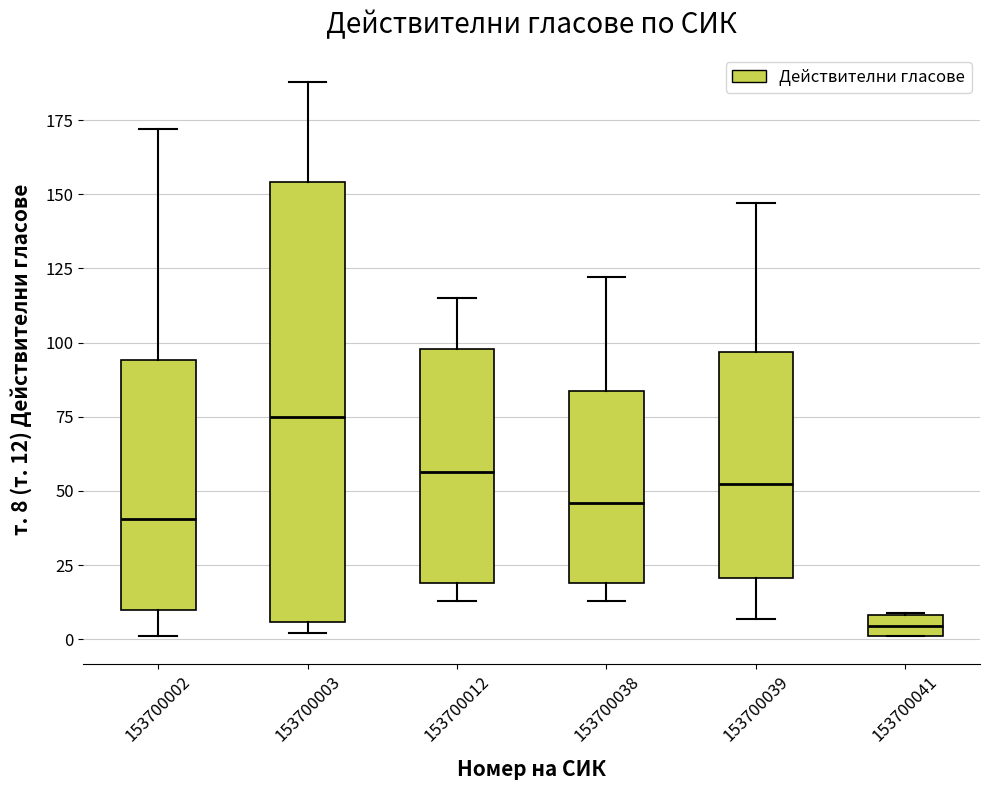

Where does the median line of the box at x = 153700041 sit on the y-axis? The values are not printed on the chart, so give them approximately, as read against the axis.

5